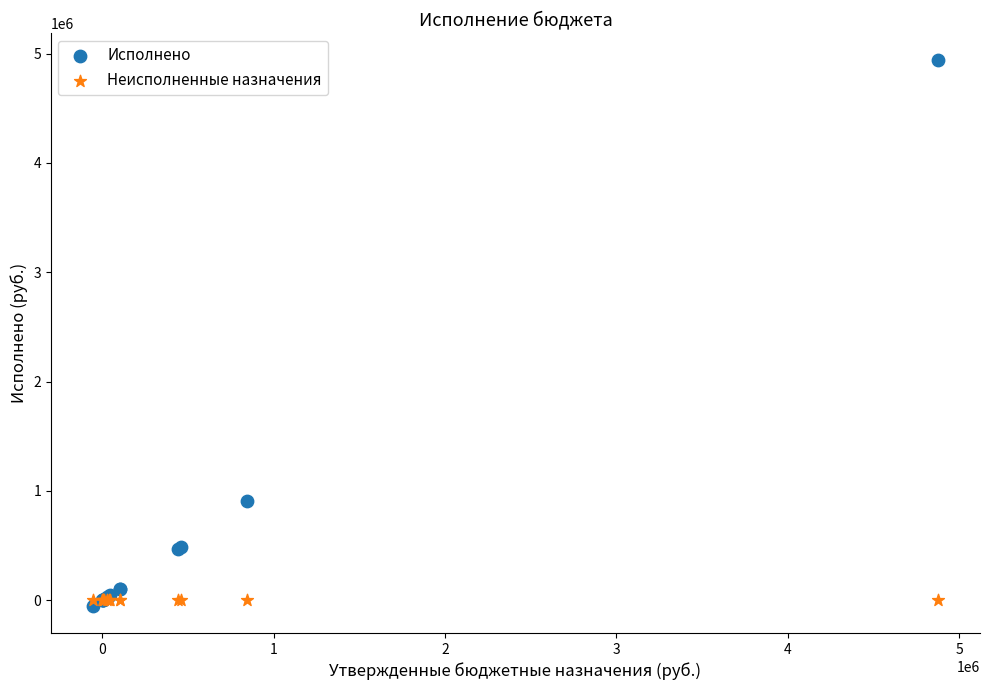

In the Исполнено series, what Y value is closest to 2442735?

906869.1